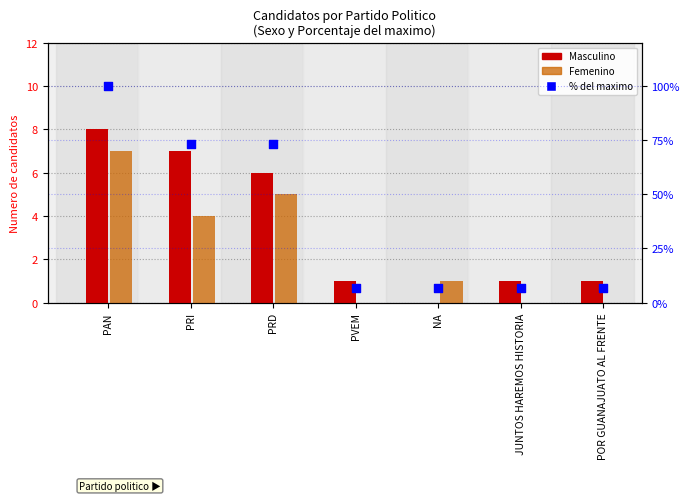

Which series has the largest total across all categories?

% del maximo